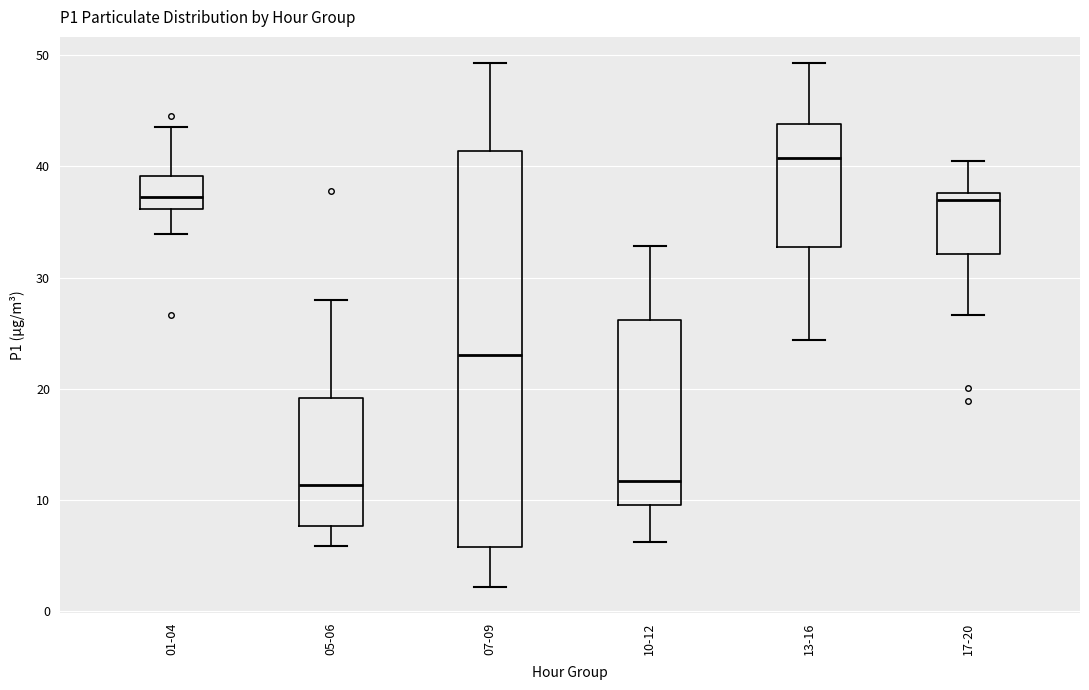

Where is the upper edge of the box for 07-09 on the y-axis? The values are not printed on the chart, so give them approximately, as read against the axis.

41